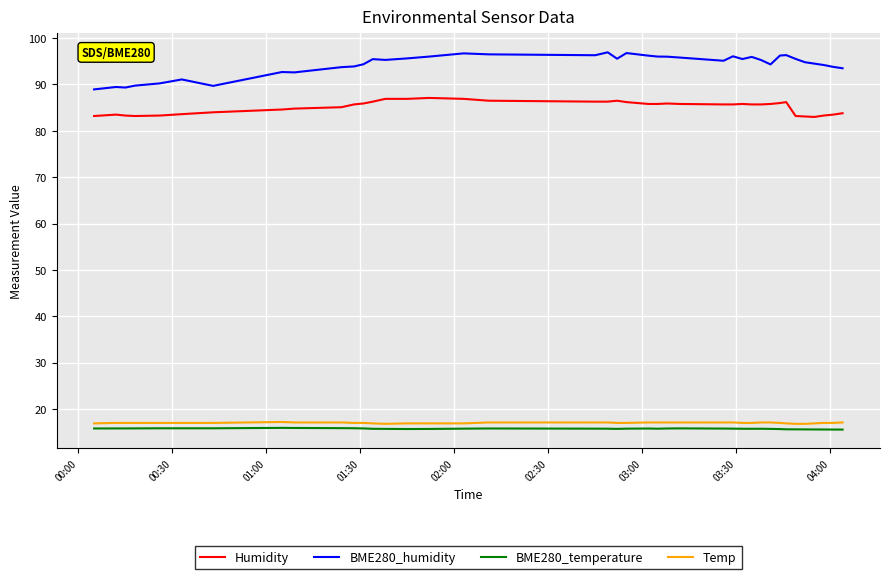

Which series has the largest total across all categories?

BME280_humidity